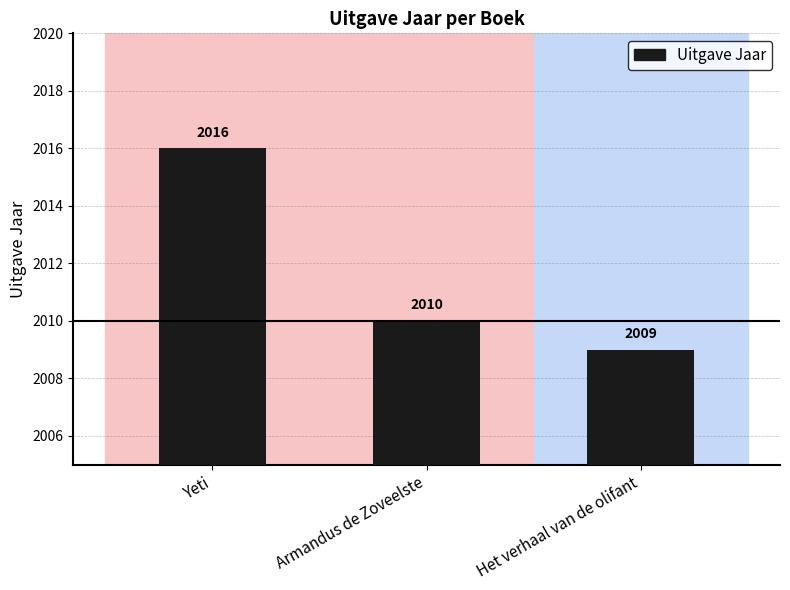

Does the chart contain any negative values?

No